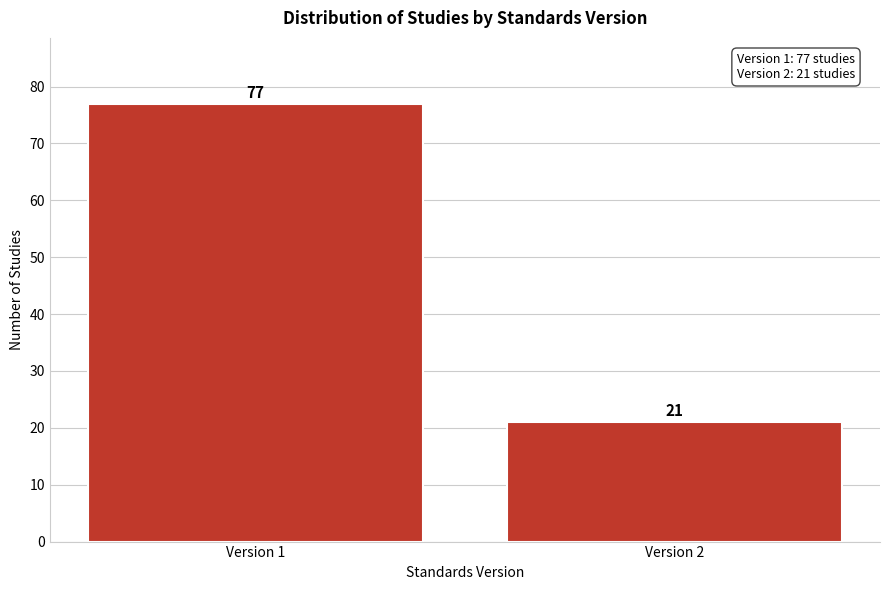

Reading left to right, transcribe all the data shown in this chart.

77	21